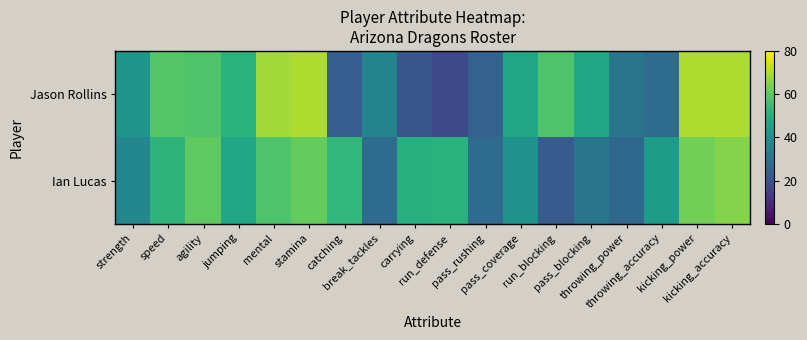

Rank the series by their maximum value, from lowest to highest.

Ian Lucas, Jason Rollins